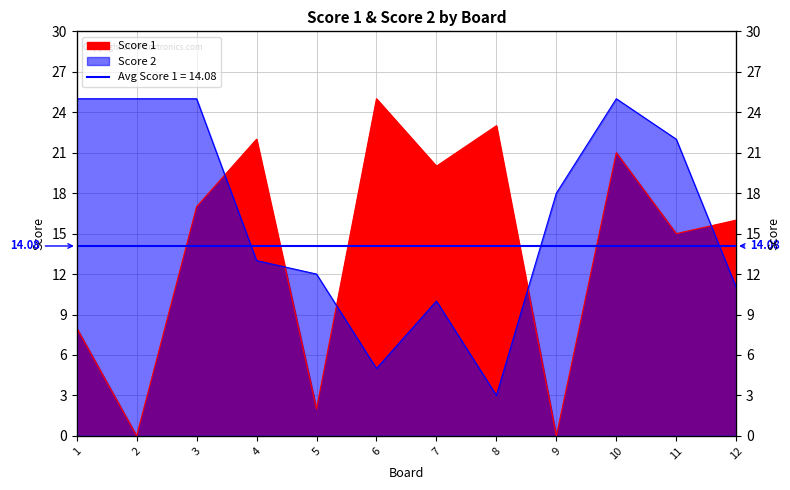

What is the value of the Score 2 point at the 11th from the left?

22